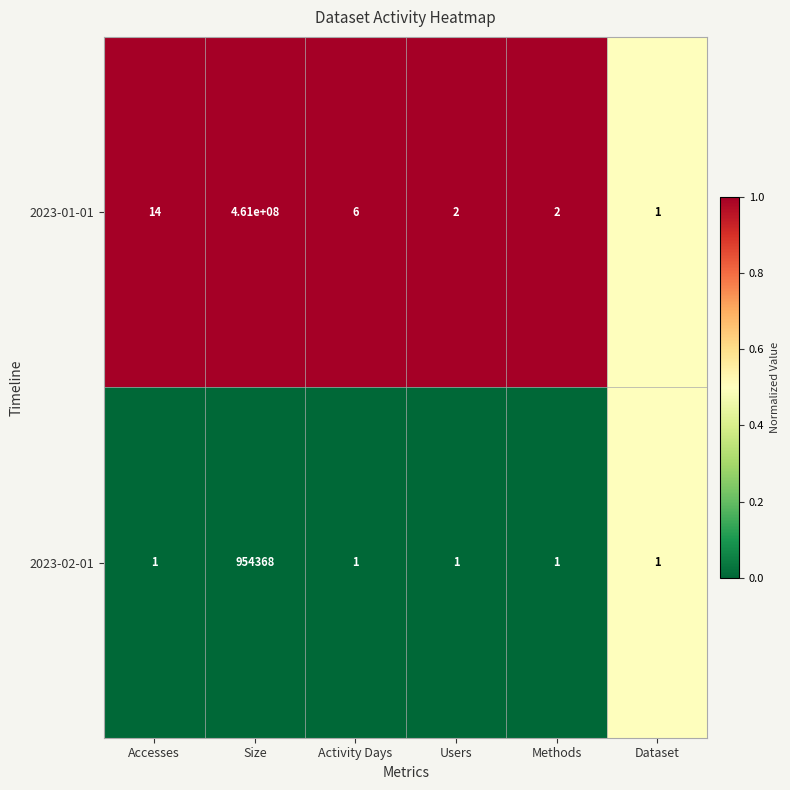

At which label is 2023-01-01 closest to 230500000?

Accesses